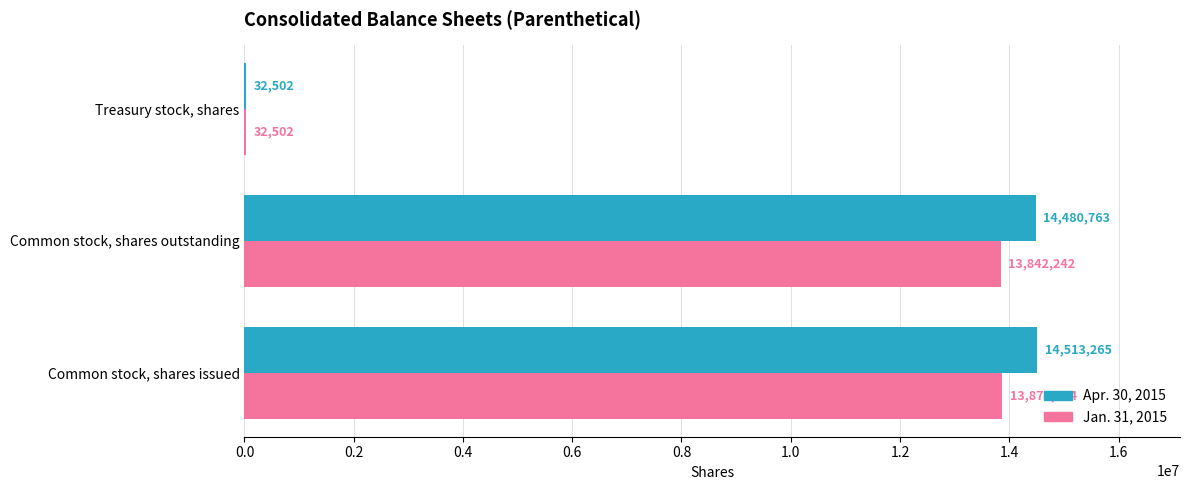

Which series has the largest total across all categories?

Apr. 30, 2015